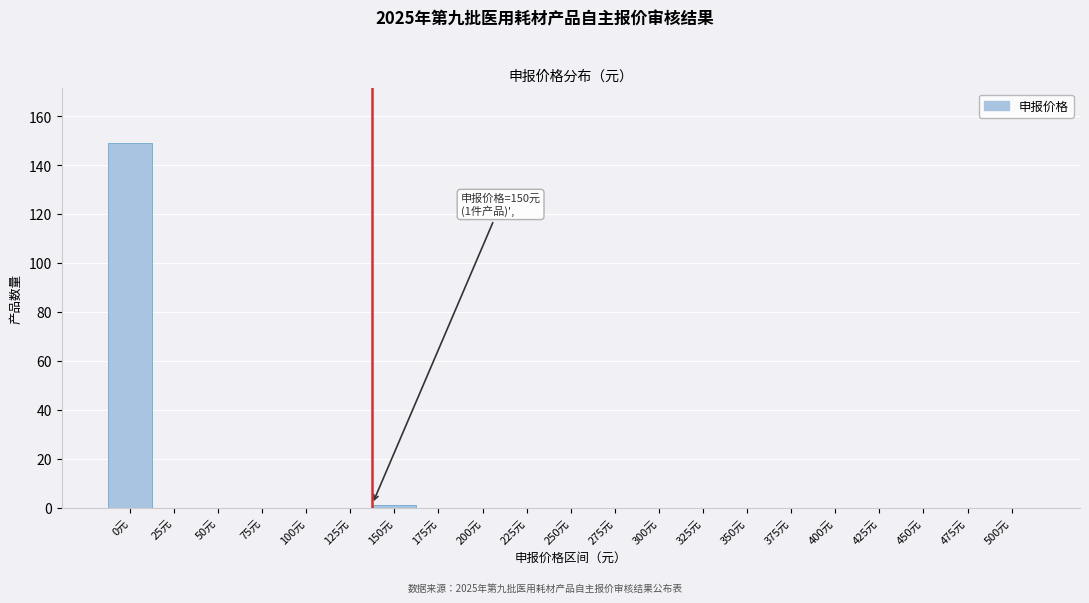

Reading left to right, list all the values displayed in this chart.

0元=149	25元=0	50元=0	75元=0	100元=0	125元=0	150元=1	175元=0	200元=0	225元=0	250元=0	275元=0	300元=0	325元=0	350元=0	375元=0	400元=0	425元=0	450元=0	475元=0	500元=0